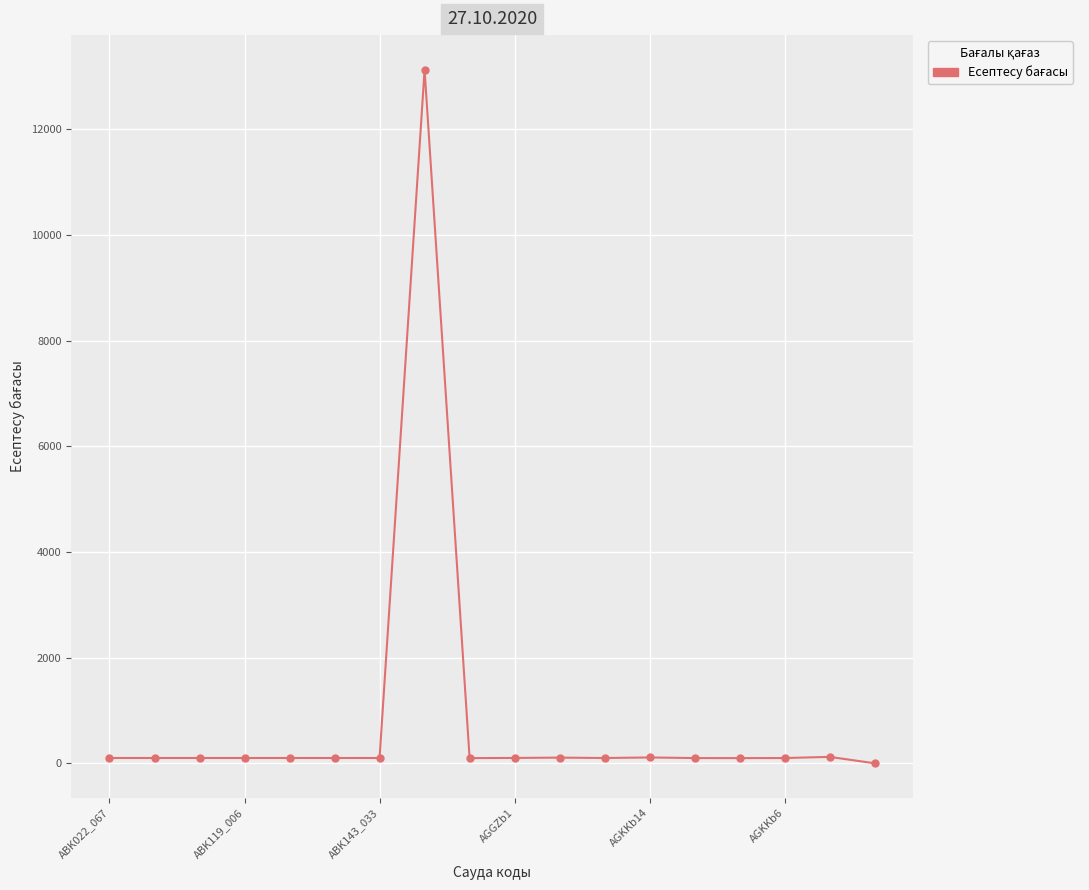

True or false: there are more than 0 points higher than both neighbors.

True